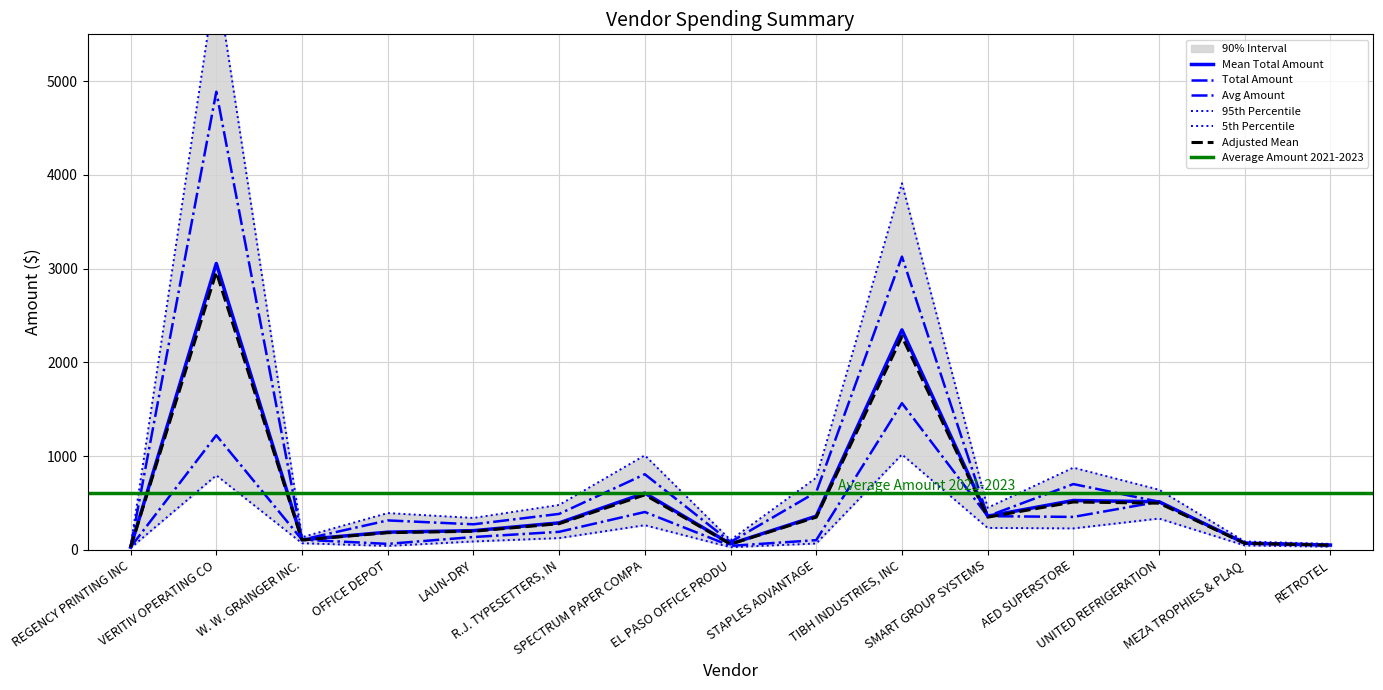

What is the sum of all Total Amount values?

12312.8